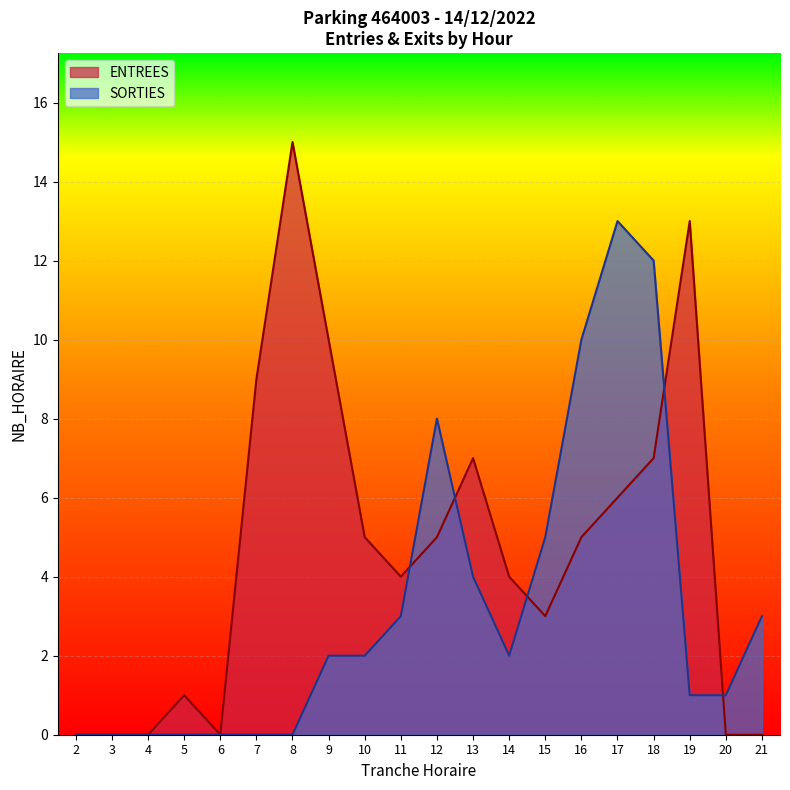

What is the difference between the second highest and minimum values in the ENTREES series?

13